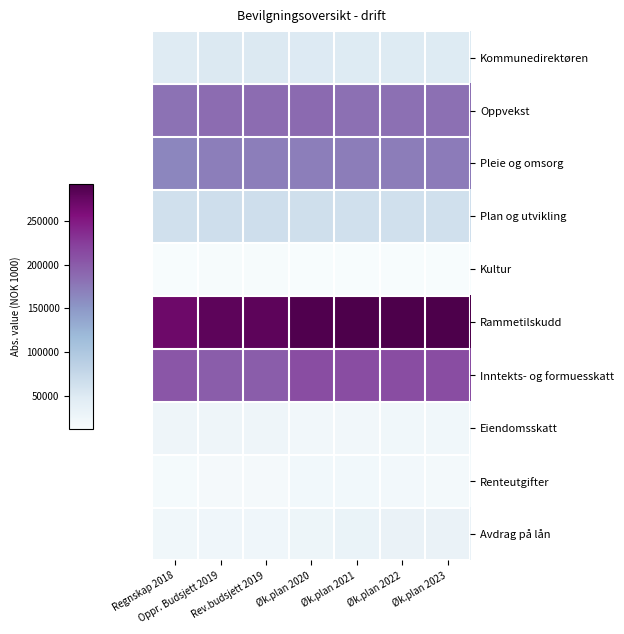

Which series has the largest total across all categories?

Rammetilskudd